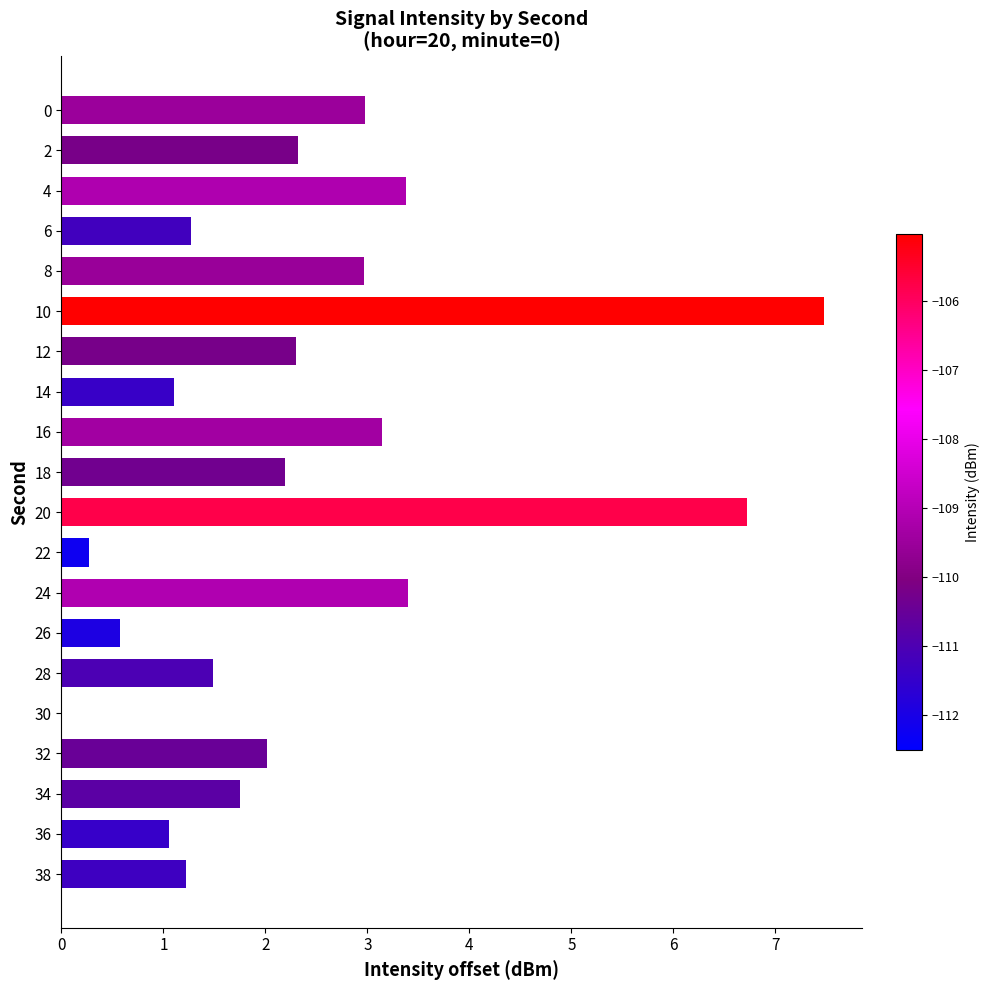

What is the greatest value displayed?

7.5